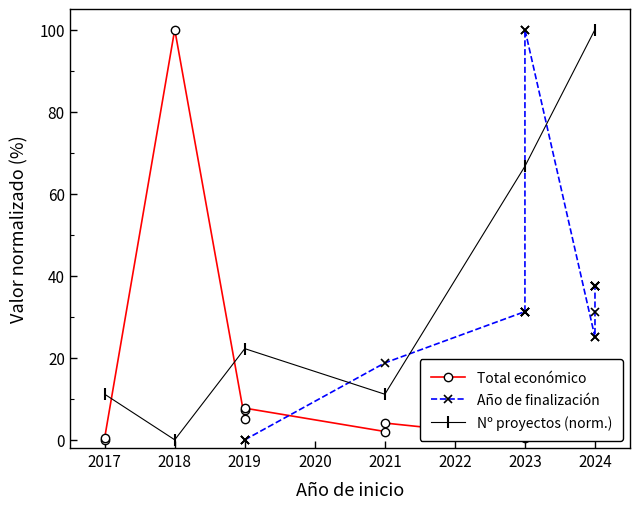

How many data points does each series have?

25